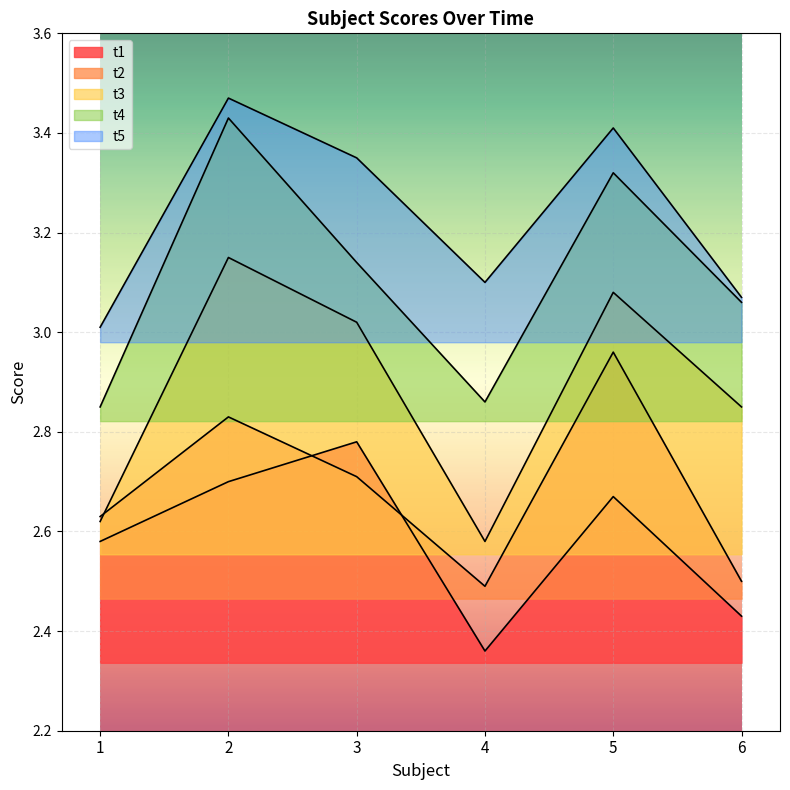

Where is t1 nearest to the value 2?

4